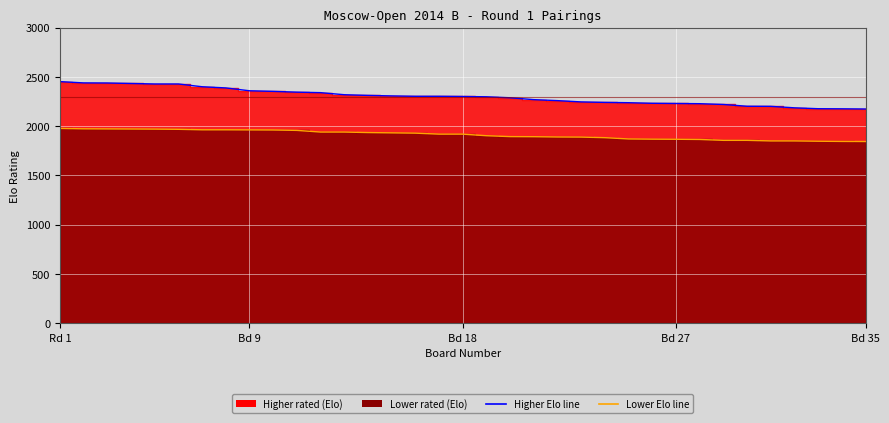

What is the smallest value displayed?

1844